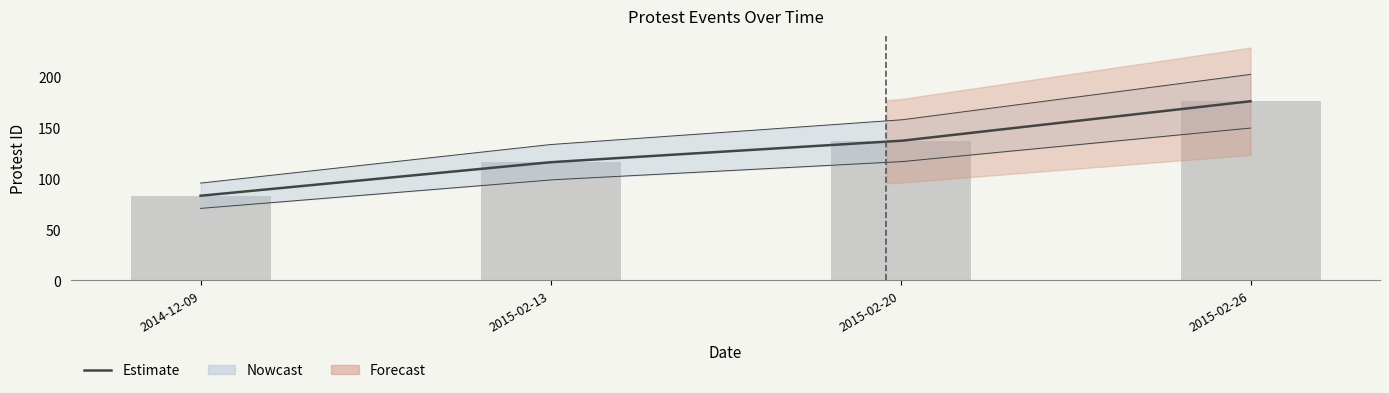

Count the values in the range 116 to 176.

3